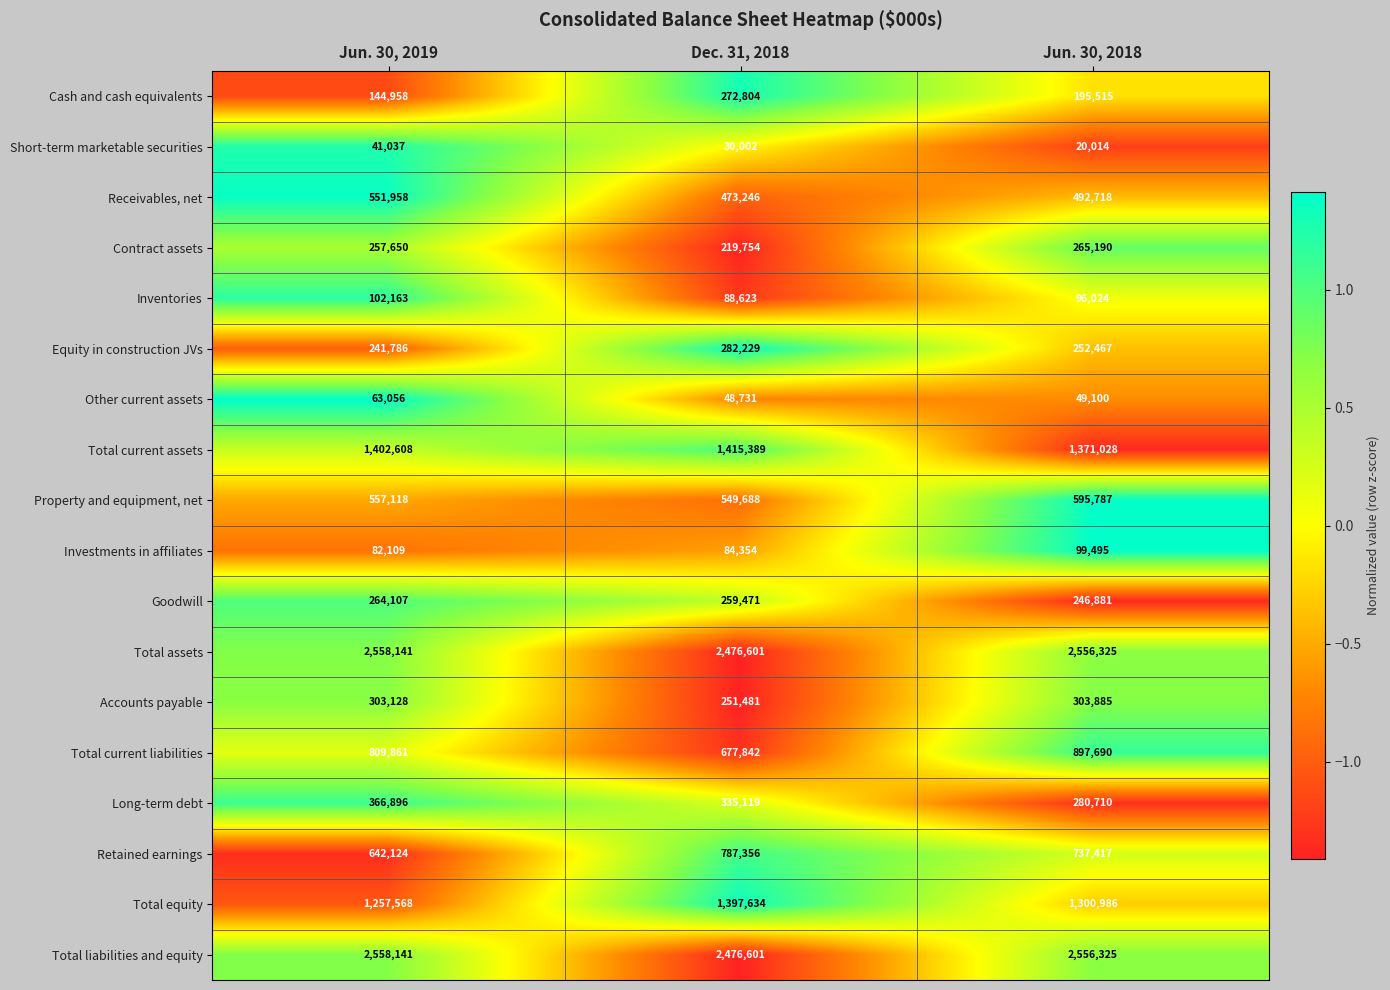

How many categories are shown in the chart?

3